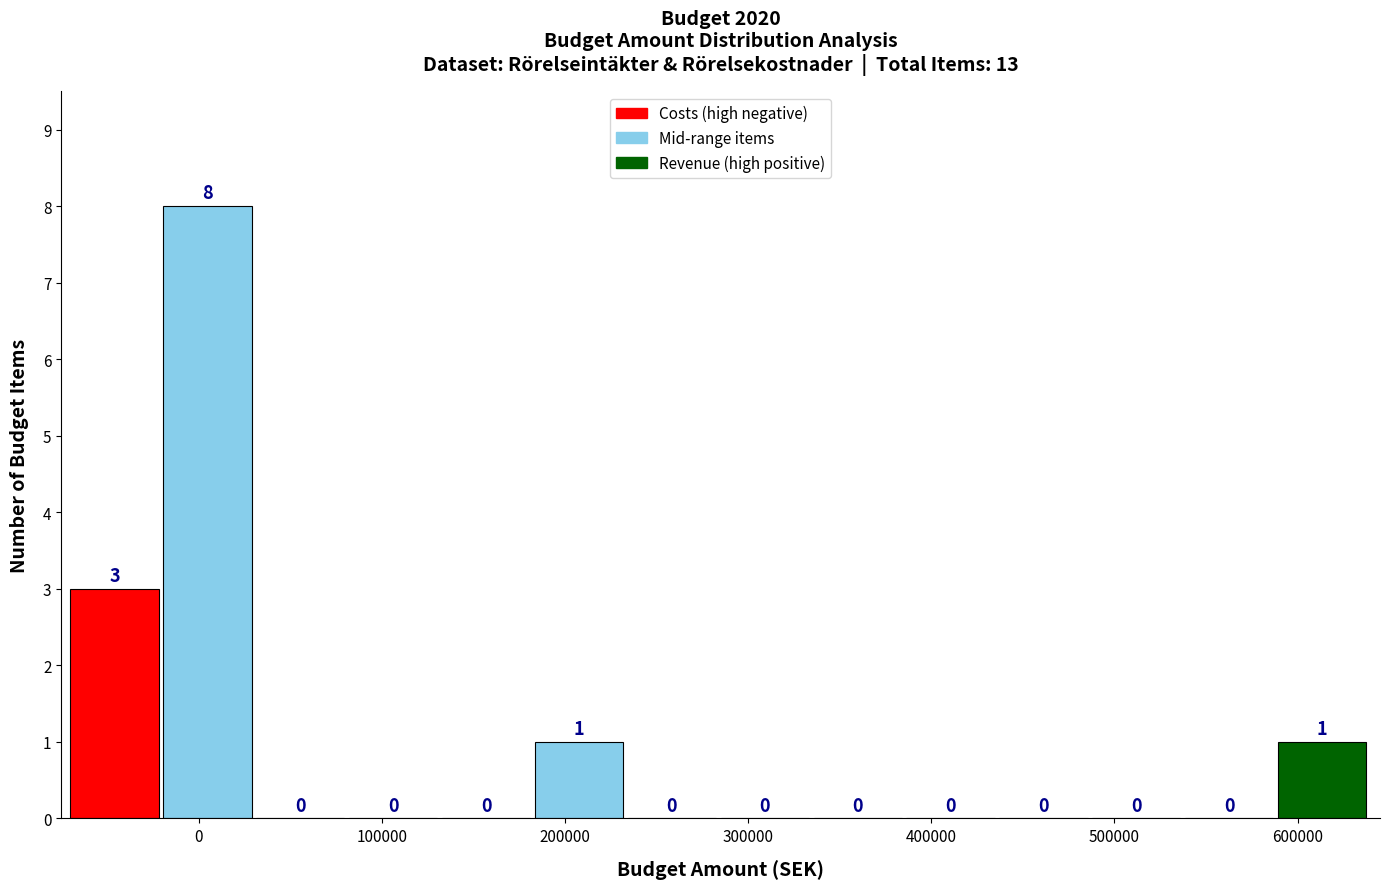

How tall is the bar that spans -70000 to -20000 on the x-axis? The bar edges are not printed on the chart, so give them approximately, as read against the axis.

3